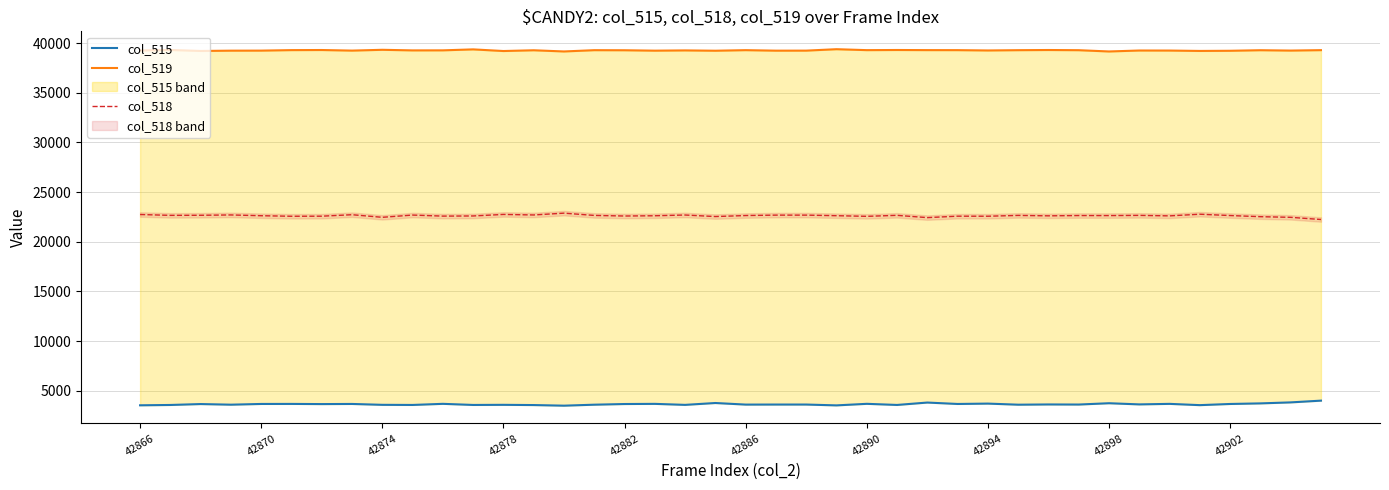

What is the minimum value shown in the chart?

3503